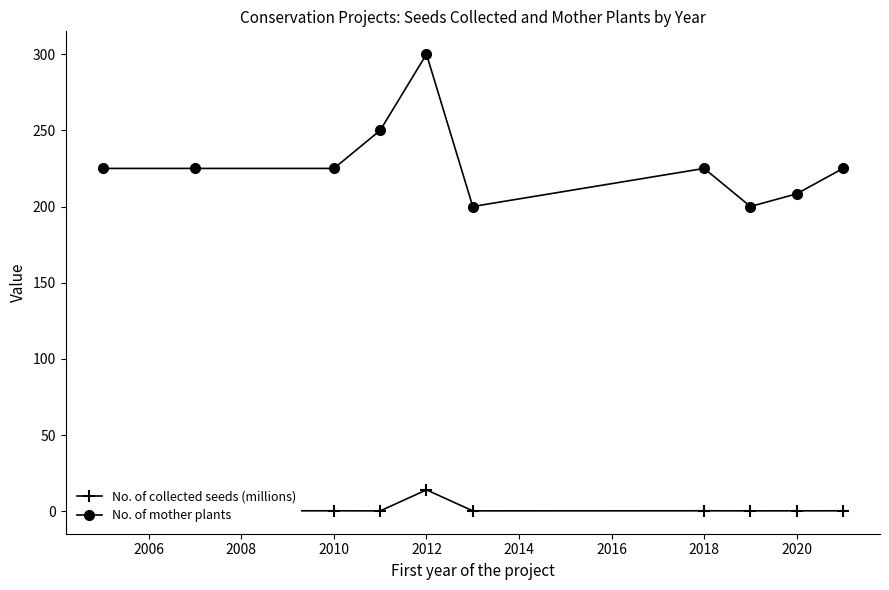

What is the maximum value for No. of mother plants?

300.0